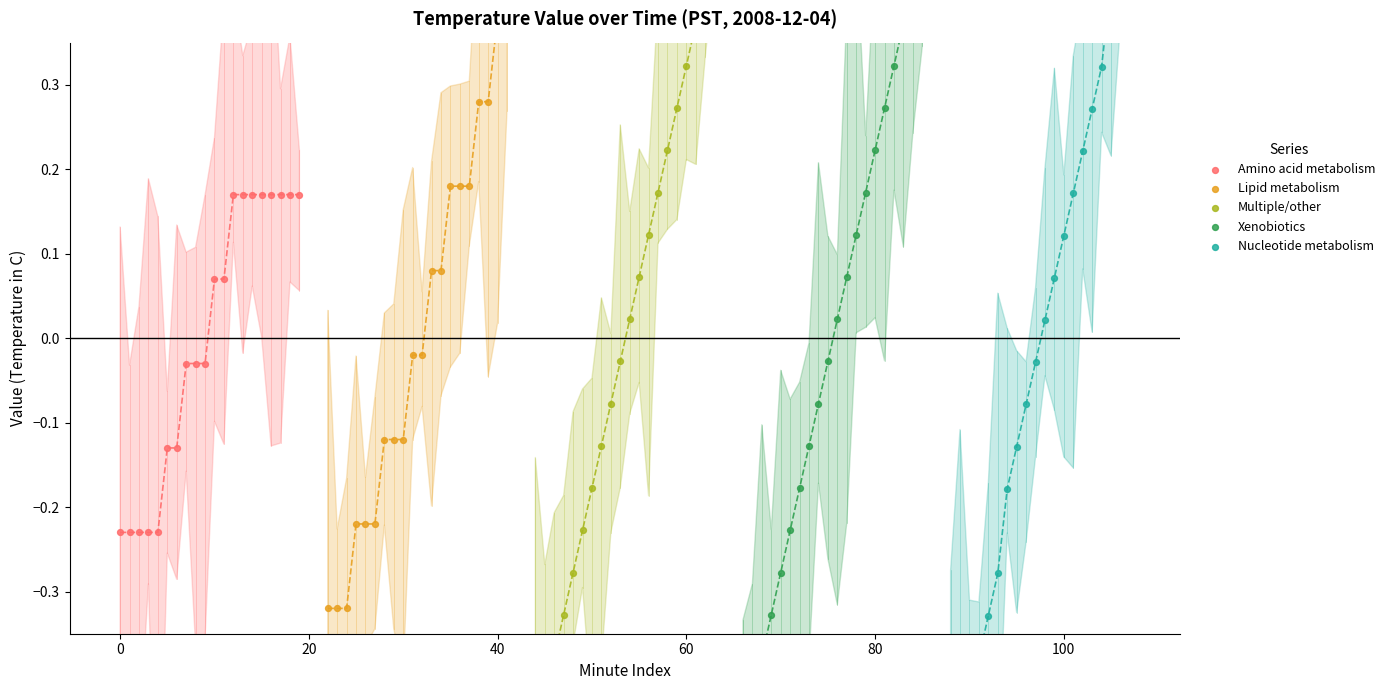

What are all the series names shown in the legend?

Amino acid metabolism, Lipid metabolism, Multiple/other, Xenobiotics, Nucleotide metabolism